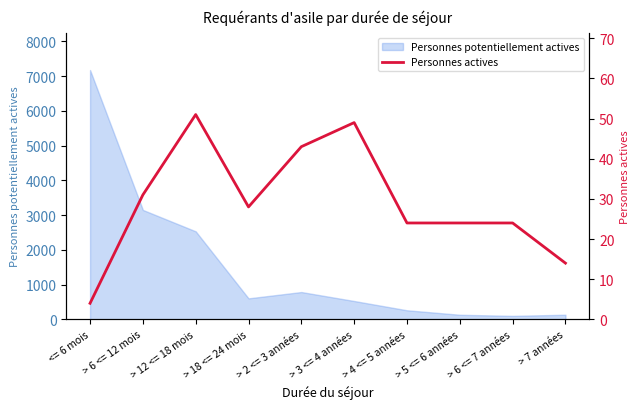

Reading left to right, extract all data points from this chart.

4	31	51	28	43	49	24	24	24	14